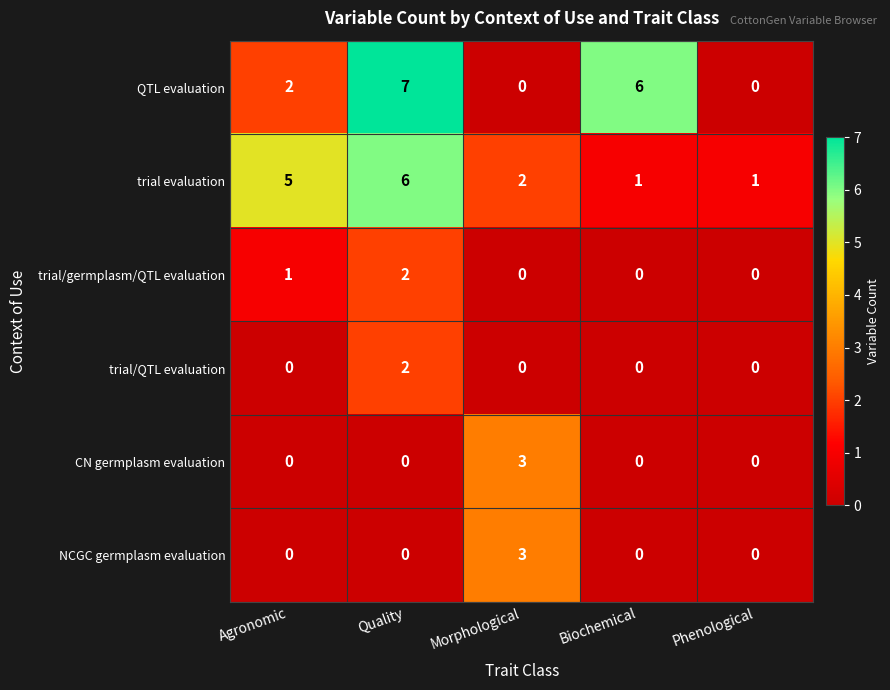

The NCGC germplasm evaluation series shows 1 at Quality. True or false?

False